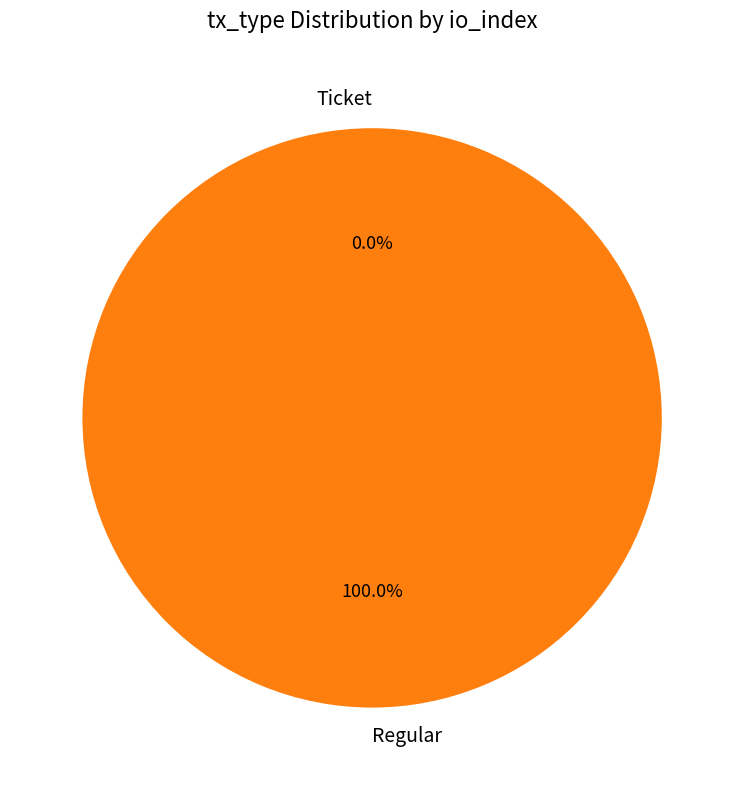

True or false: Ticket accounts for 0% of the total.

True